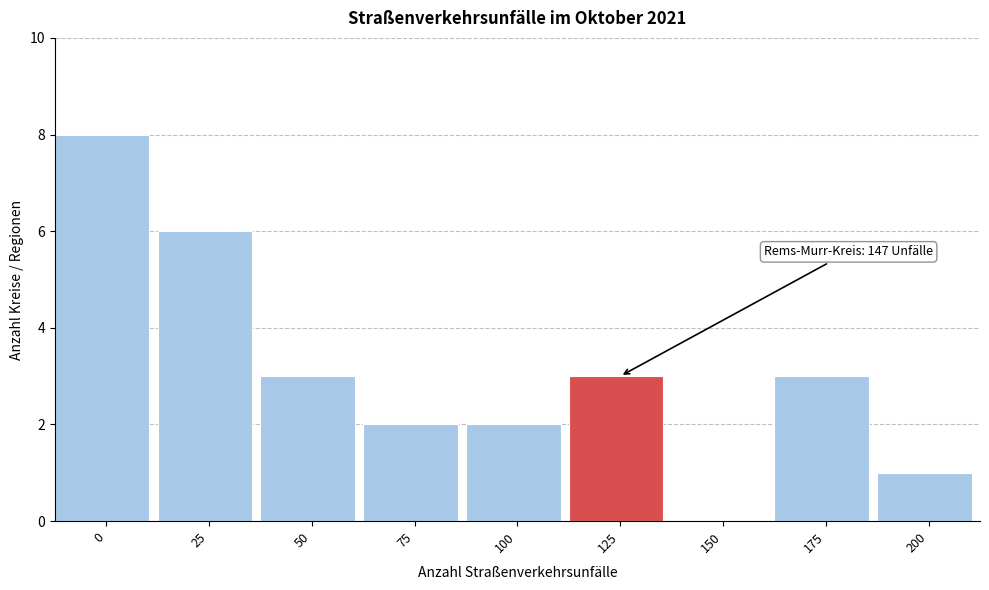

Reading right to left, transcribe all the data shown in this chart.

200=1	175=3	150=0	125=3	100=2	75=2	50=3	25=6	0=8